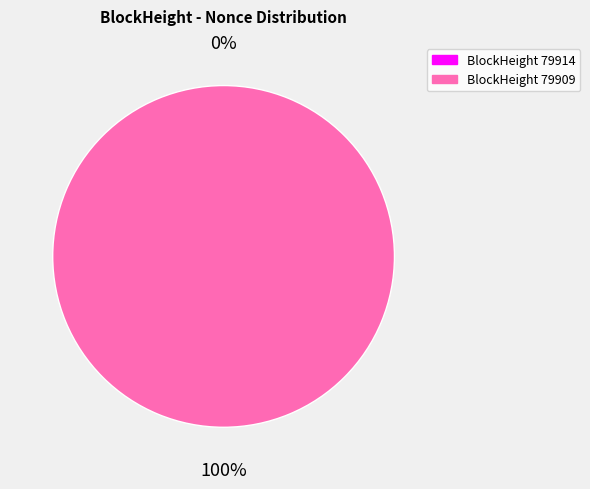

Is it true that 79909 is 100% of the pie?

True